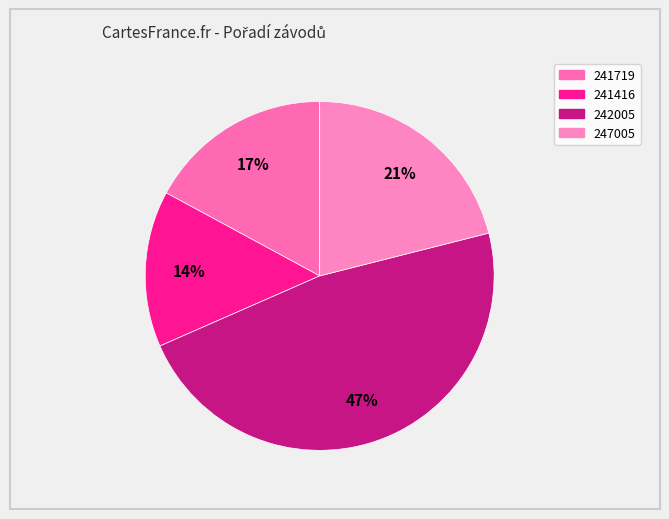

Rank the categories by value from lowest to highest.

241416, 241719, 247005, 242005